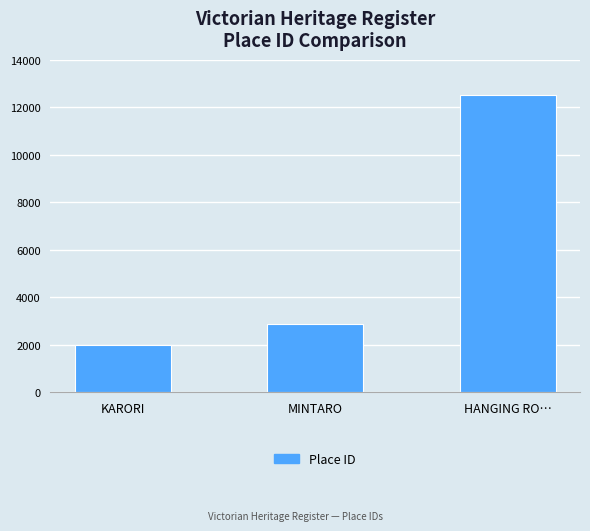

What is the maximum value shown in the chart?

12533